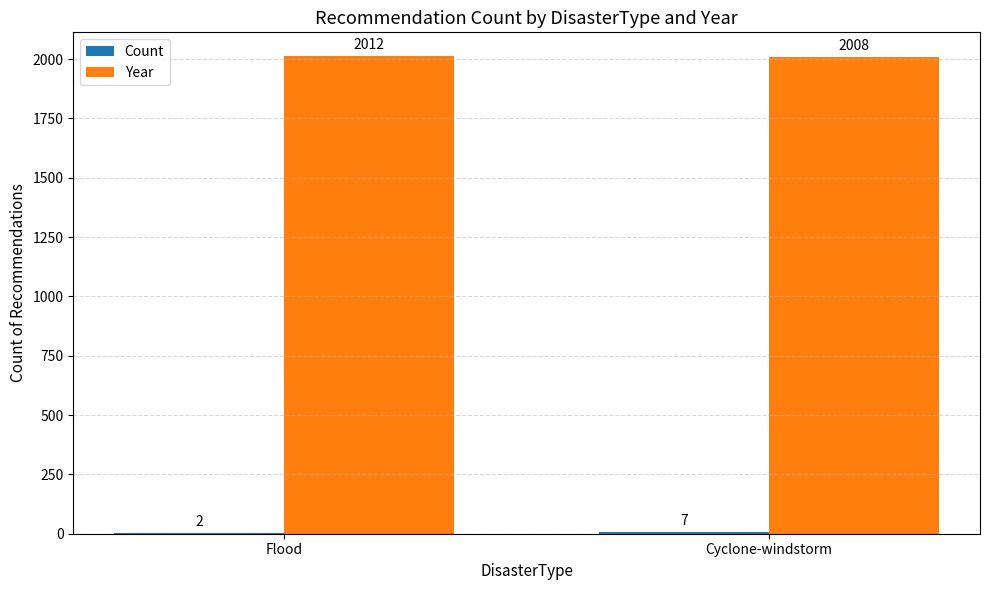

What is the sum of the Year values at Cyclone-windstorm and Flood?

4020